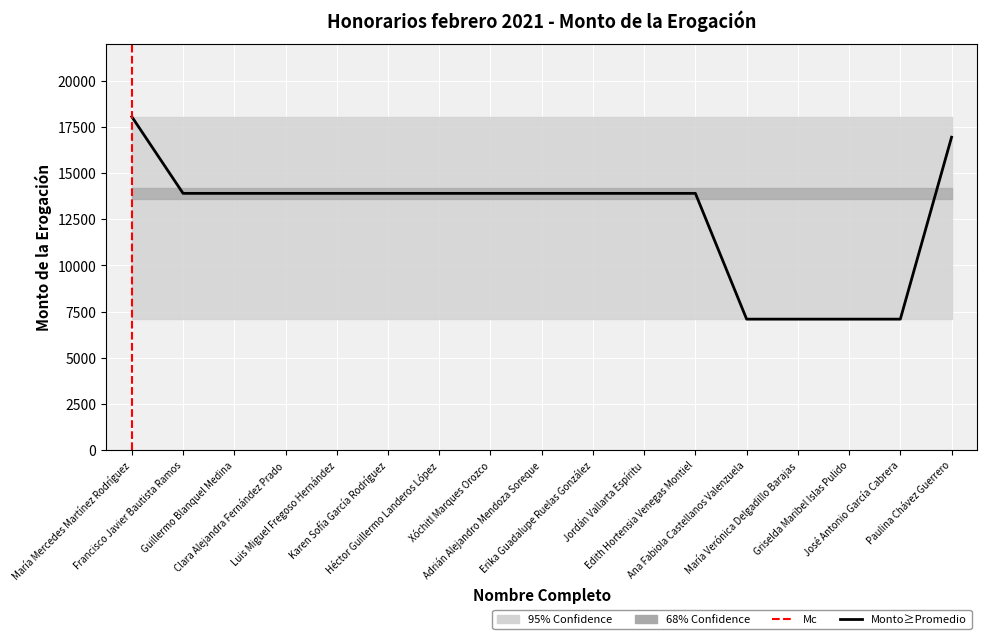

What is the difference between the maximum and minimum values?

10958.5